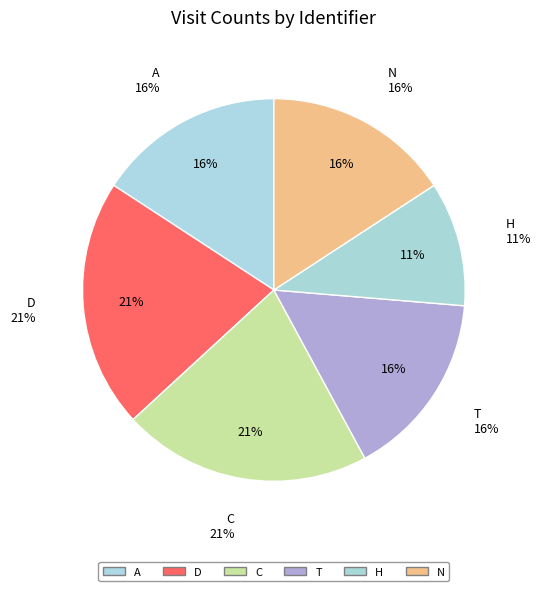

True or false: A accounts for 16% of the total.

True